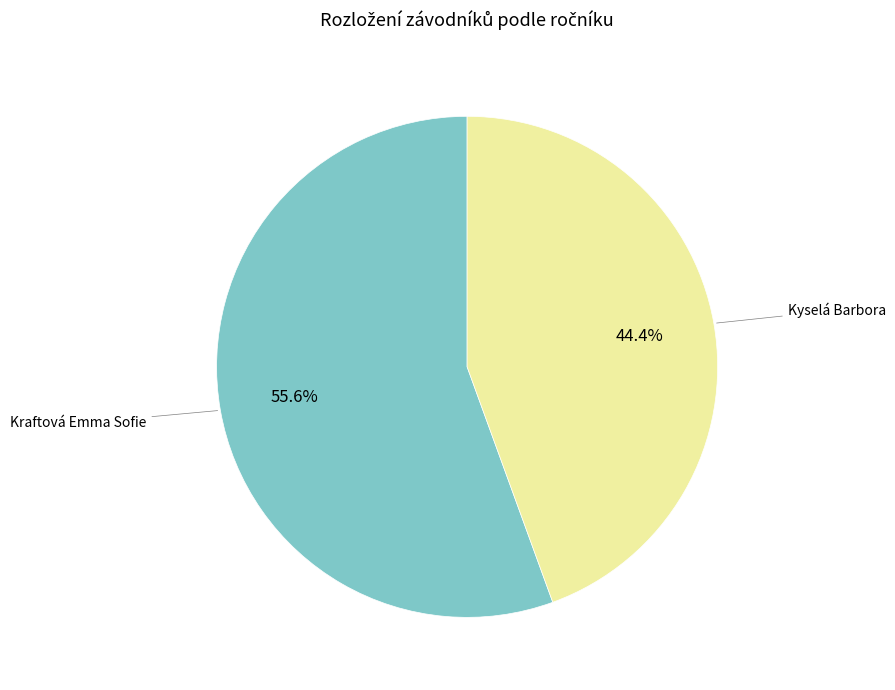

Does any single category account for the majority?

Yes